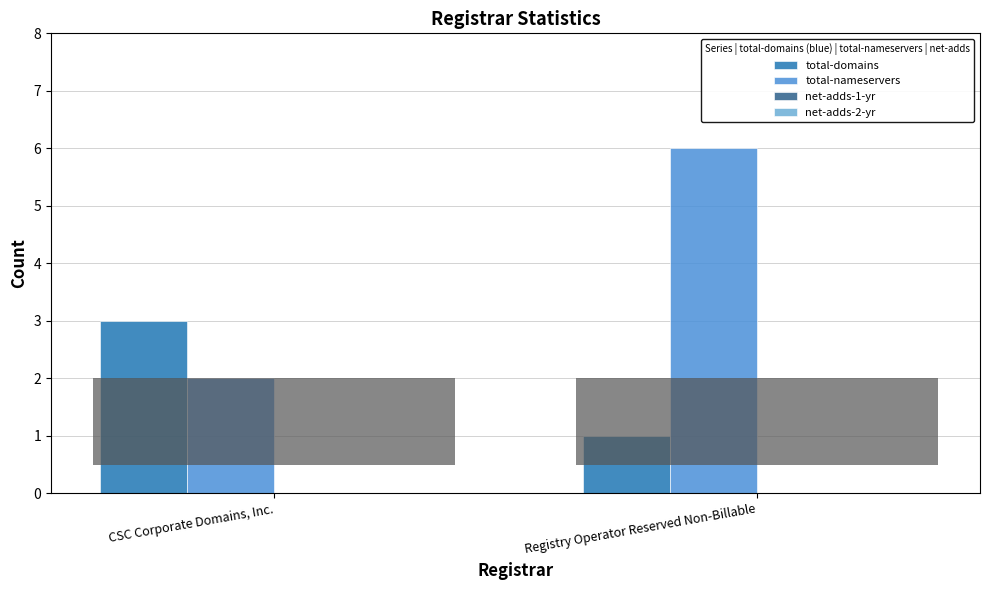

What is the total value across all series at CSC Corporate Domains, Inc.?

5